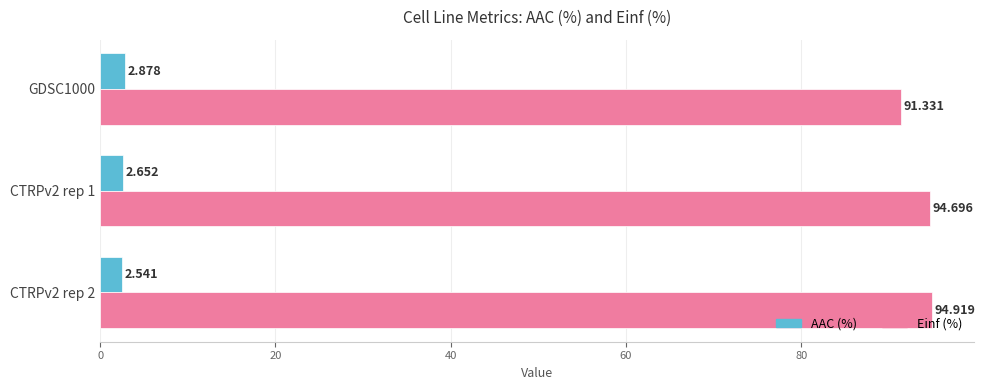

How many categories are shown in the chart?

3